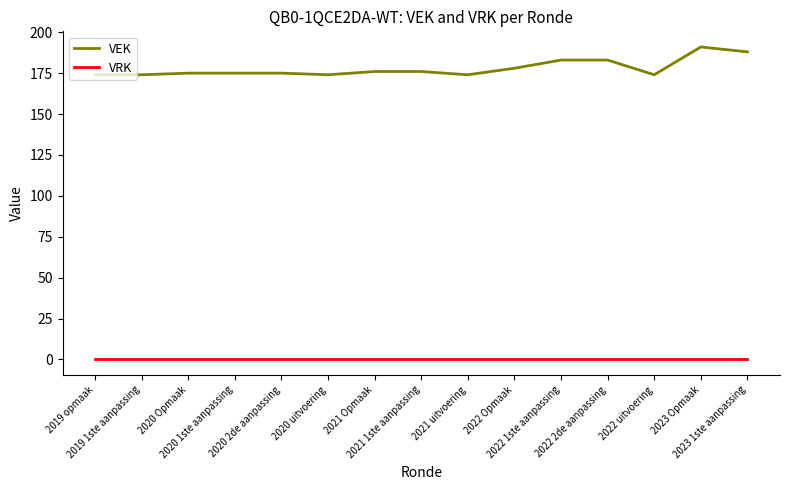

Reading left to right, what are all the values shown in this chart?

VEK: 2019 opmaak=174	2019 1ste aanpassing=174	2020 Opmaak=175	2020 1ste aanpassing=175	2020 2de aanpassing=175	2020 uitvoering=174	2021 Opmaak=176	2021 1ste aanpassing=176	2021 uitvoering=174	2022 Opmaak=178	2022 1ste aanpassing=183	2022 2de aanpassing=183	2022 uitvoering=174	2023 Opmaak=191	2023 1ste aanpassing=188
VRK: 2019 opmaak=0	2019 1ste aanpassing=0	2020 Opmaak=0	2020 1ste aanpassing=0	2020 2de aanpassing=0	2020 uitvoering=0	2021 Opmaak=0	2021 1ste aanpassing=0	2021 uitvoering=0	2022 Opmaak=0	2022 1ste aanpassing=0	2022 2de aanpassing=0	2022 uitvoering=0	2023 Opmaak=0	2023 1ste aanpassing=0